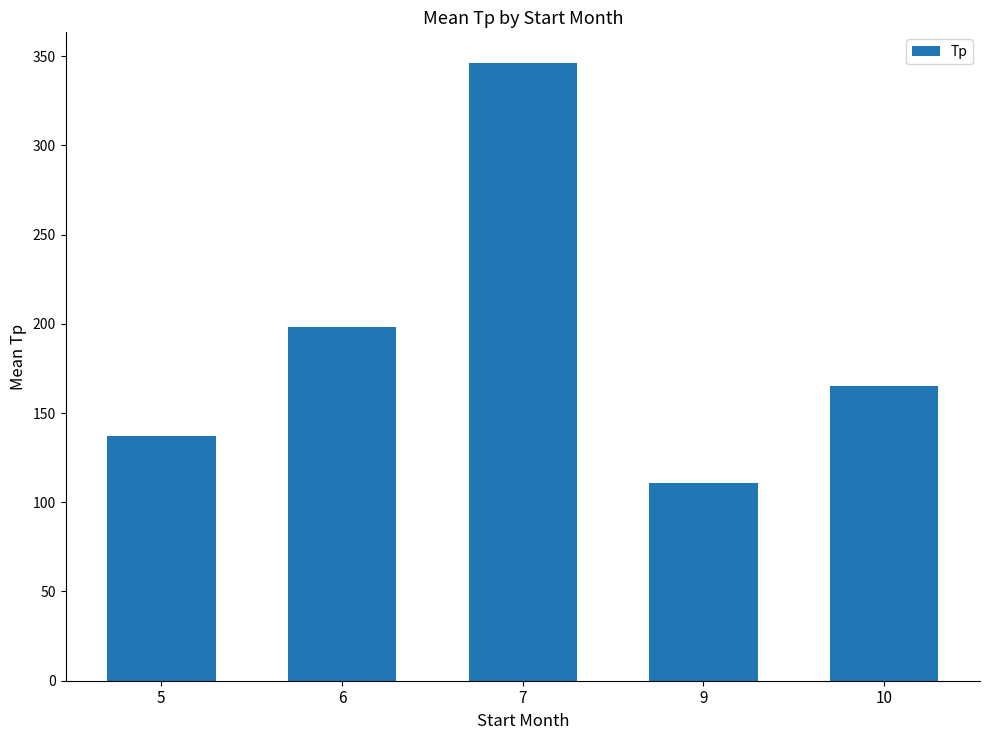

Where does the data first go above 165?

6